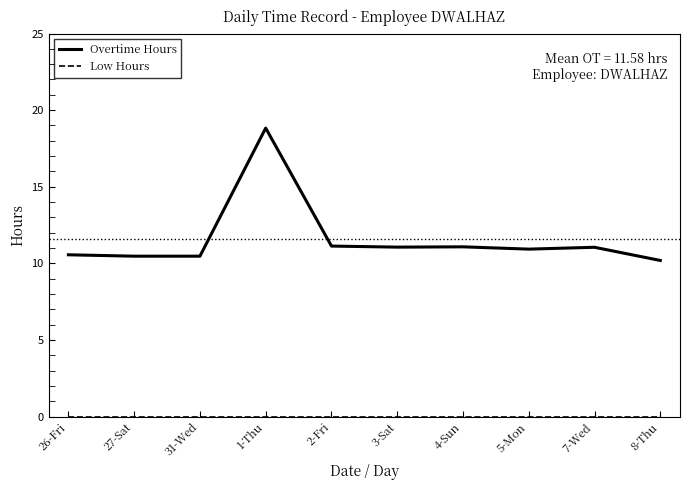

Which series has the largest range (max minus min)?

Overtime Hours